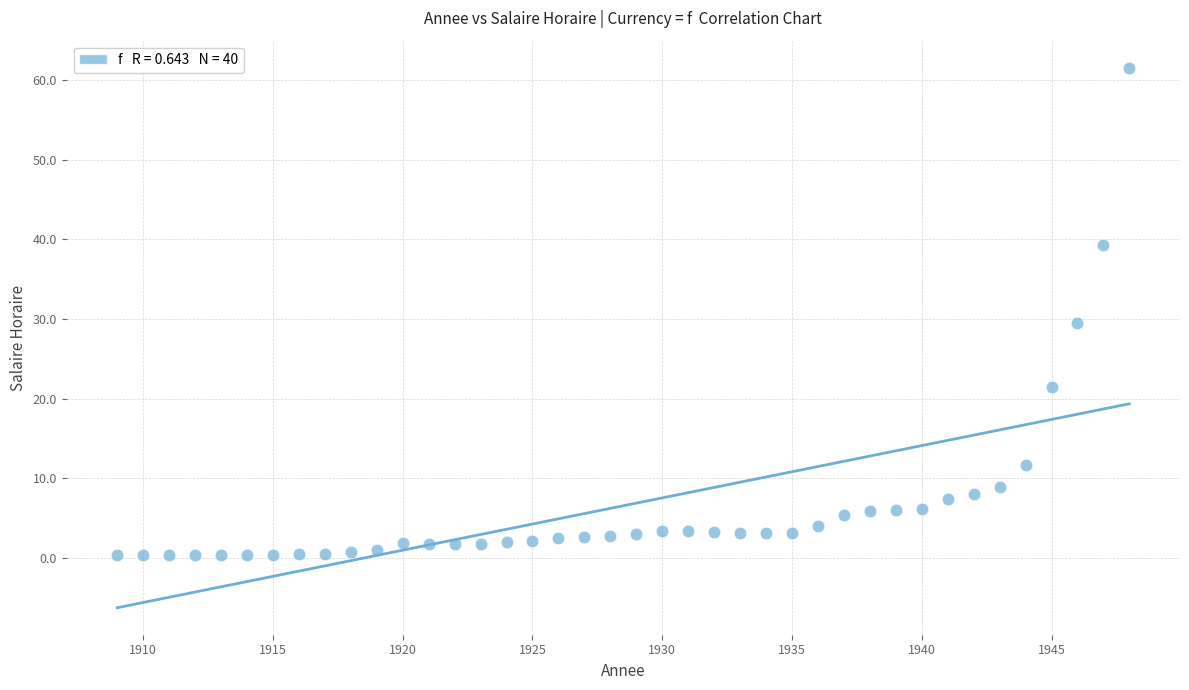

What is the range of Y values (max minus min)?

61.3